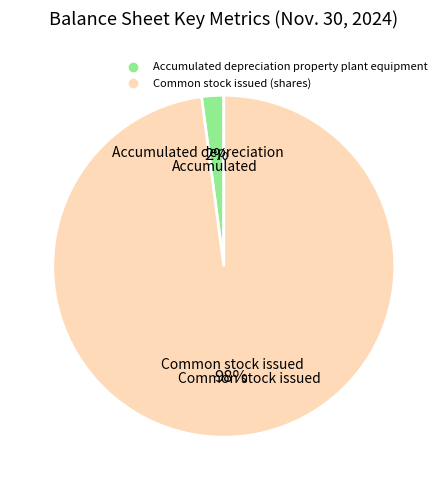

How many slices are in this pie chart?

2